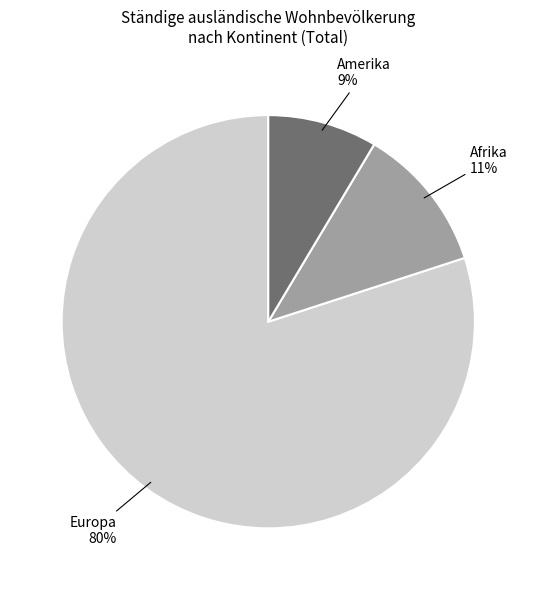

Is there a majority slice in this chart?

Yes